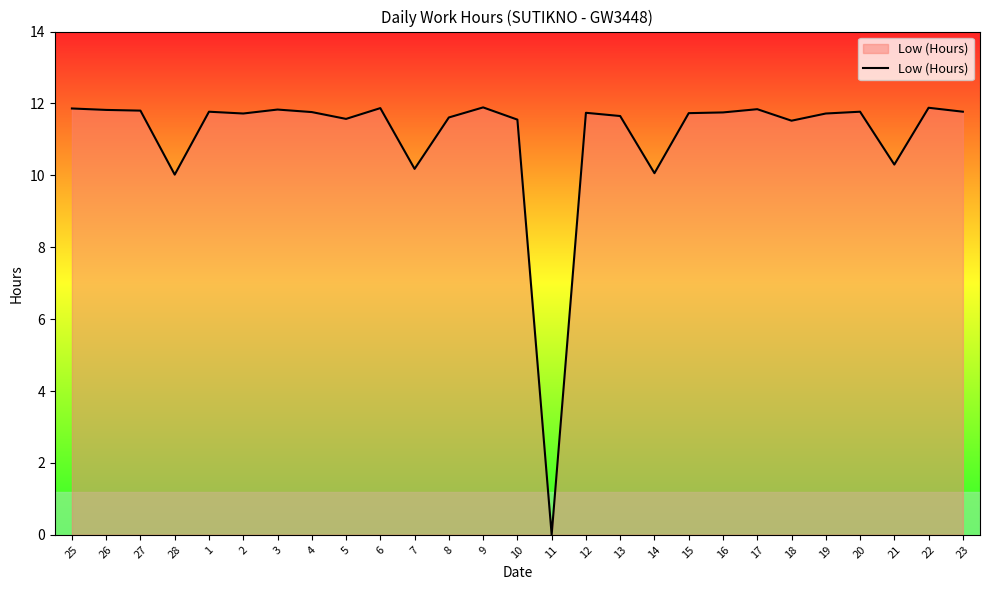

The chart shows a value of 11.7 at 19. True or false?

True